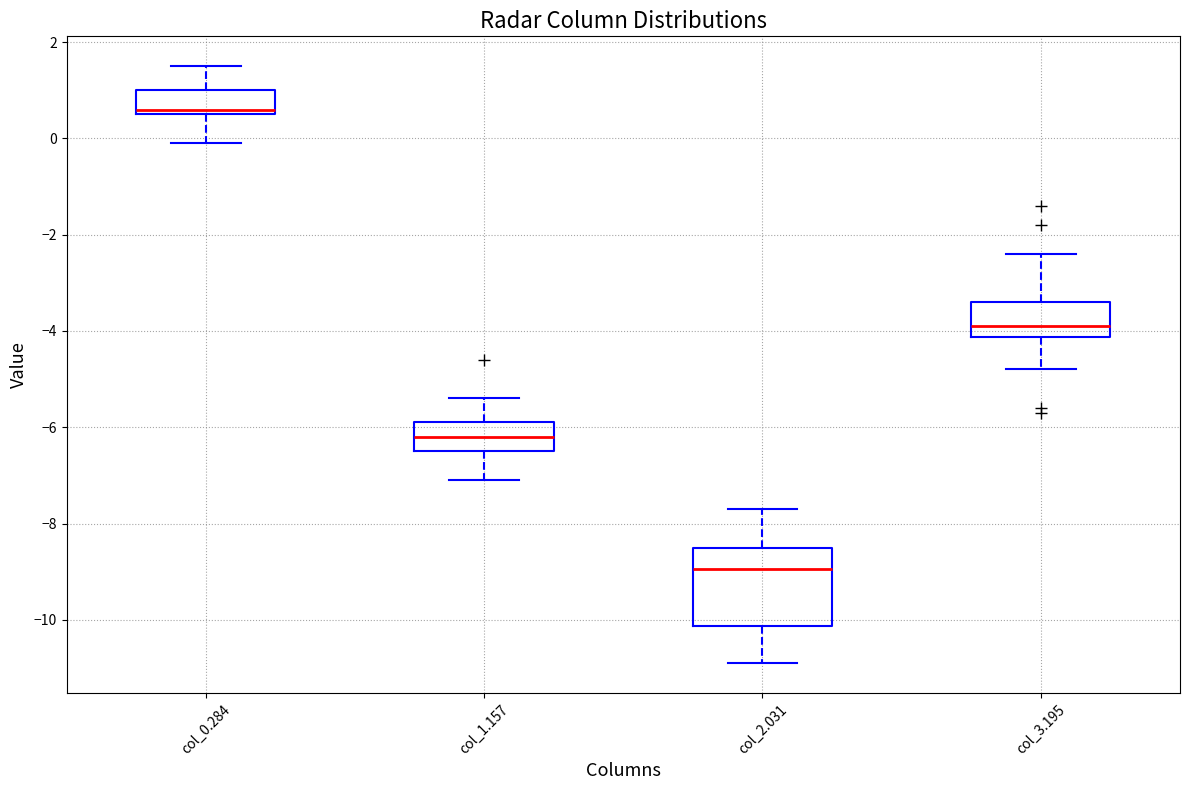

Comparing the boxes themselves (not the whiskers), which one is the tallest?

col_2.031